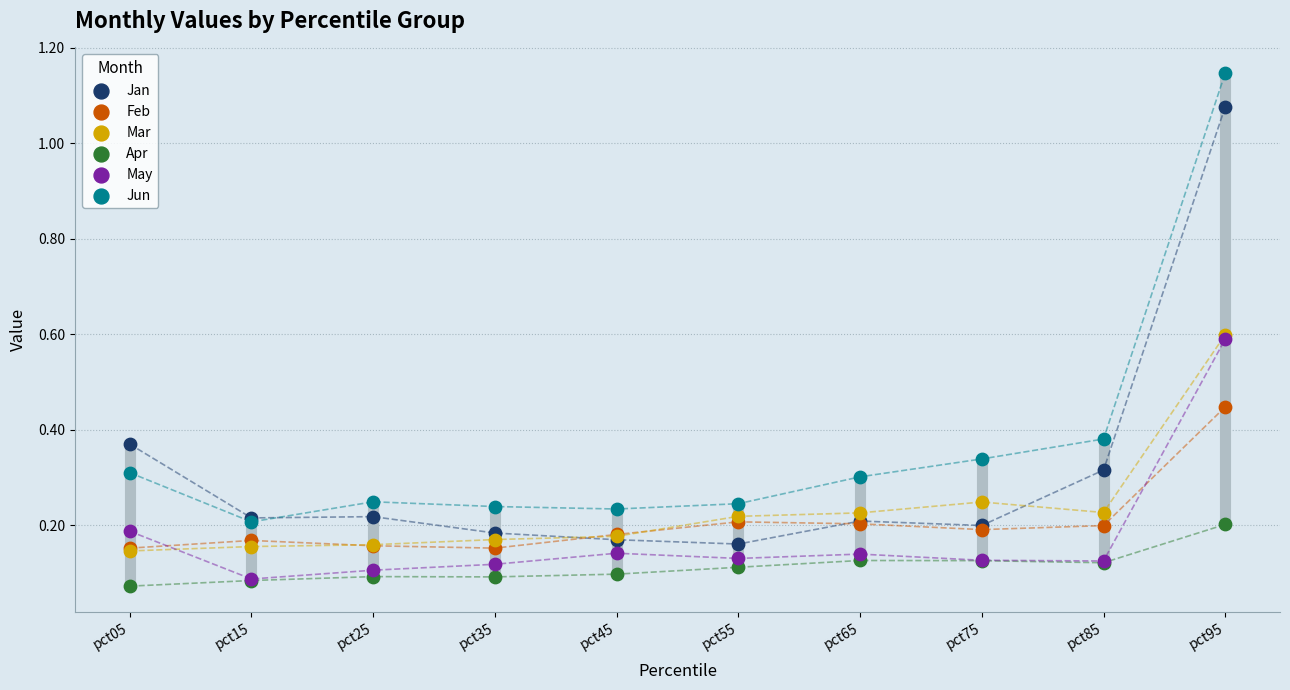

Which series has the largest Y range (max minus min)?

Jun